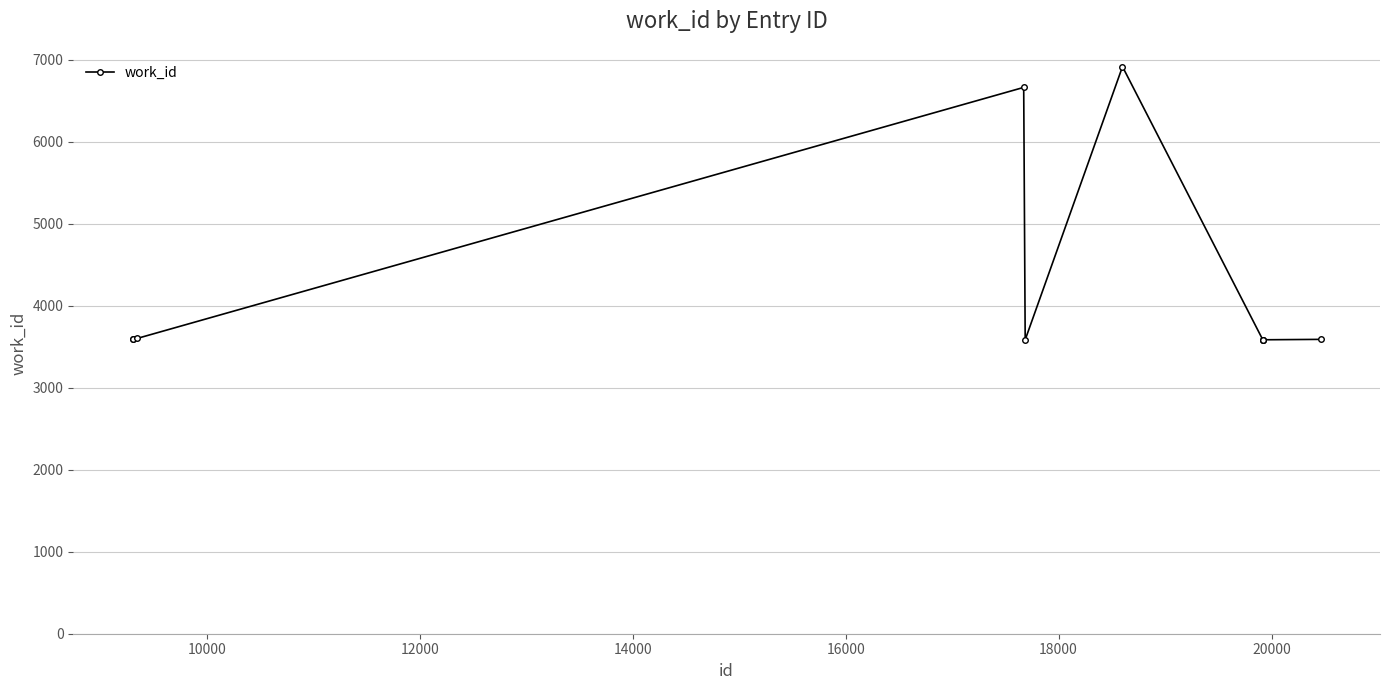

What is the greatest value displayed?

6918